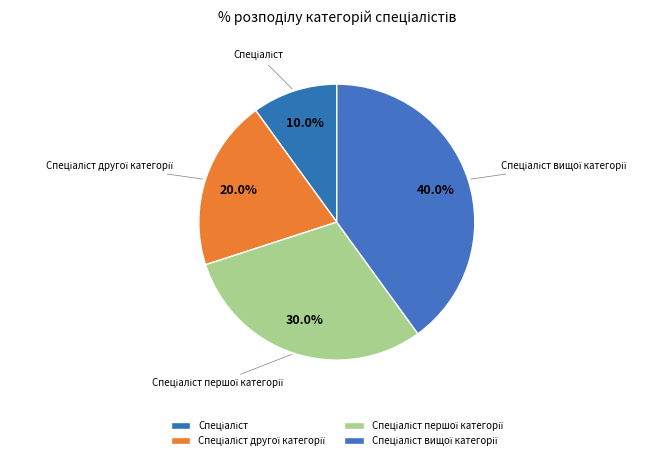

Is there any slice that represents more than half of the pie?

No